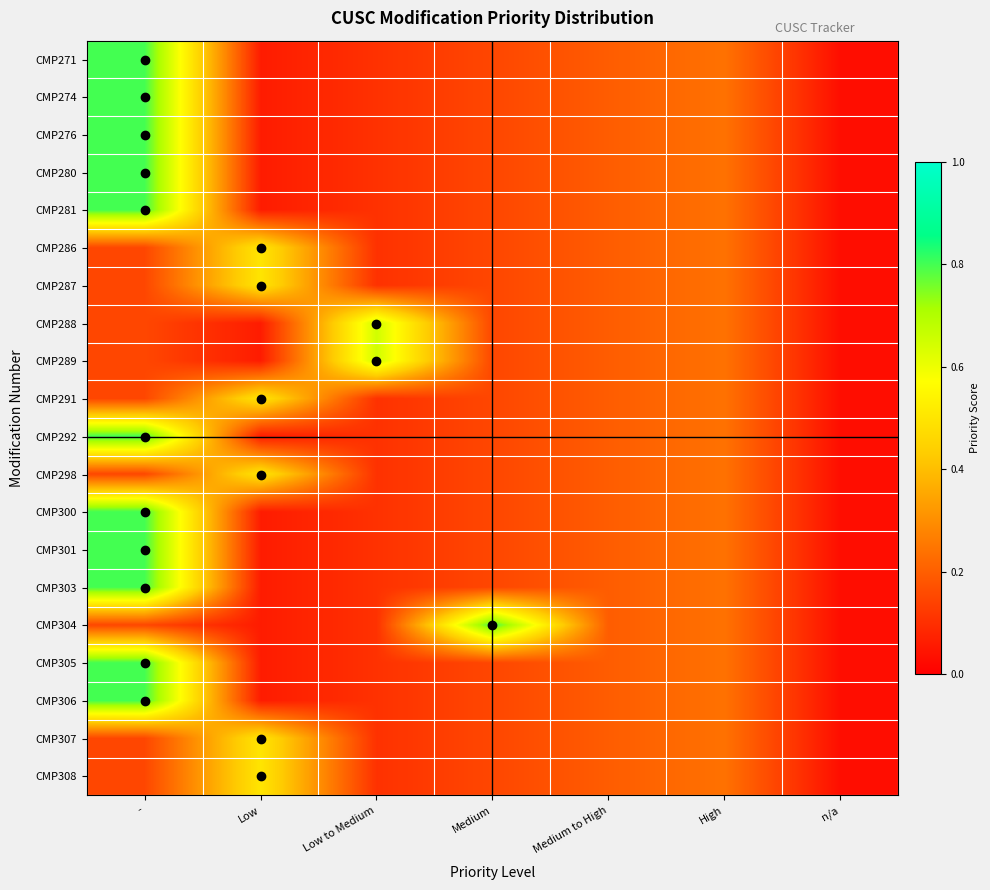

Reading left to right, list all the values displayed in this chart.

CMP271: -=0.8	Low=0.1	Low to Medium=0.1	Medium=0.1	Medium to High=0.2	High=0.2	n/a=0.0
CMP274: -=0.8	Low=0.1	Low to Medium=0.1	Medium=0.1	Medium to High=0.2	High=0.2	n/a=0.0
CMP276: -=0.8	Low=0.1	Low to Medium=0.1	Medium=0.1	Medium to High=0.2	High=0.2	n/a=0.0
CMP280: -=0.8	Low=0.1	Low to Medium=0.1	Medium=0.1	Medium to High=0.2	High=0.2	n/a=0.0
CMP281: -=0.8	Low=0.1	Low to Medium=0.1	Medium=0.1	Medium to High=0.2	High=0.2	n/a=0.0
CMP286: -=0.1	Low=0.5	Low to Medium=0.1	Medium=0.1	Medium to High=0.2	High=0.2	n/a=0.0
CMP287: -=0.1	Low=0.5	Low to Medium=0.1	Medium=0.1	Medium to High=0.2	High=0.2	n/a=0.0
CMP288: -=0.1	Low=0.1	Low to Medium=0.6	Medium=0.1	Medium to High=0.2	High=0.2	n/a=0.0
CMP289: -=0.1	Low=0.1	Low to Medium=0.6	Medium=0.1	Medium to High=0.2	High=0.2	n/a=0.0
CMP291: -=0.1	Low=0.5	Low to Medium=0.1	Medium=0.1	Medium to High=0.2	High=0.2	n/a=0.0
CMP292: -=0.8	Low=0.1	Low to Medium=0.1	Medium=0.1	Medium to High=0.2	High=0.2	n/a=0.0
CMP298: -=0.1	Low=0.5	Low to Medium=0.1	Medium=0.1	Medium to High=0.2	High=0.2	n/a=0.0
CMP300: -=0.8	Low=0.1	Low to Medium=0.1	Medium=0.1	Medium to High=0.2	High=0.2	n/a=0.0
CMP301: -=0.8	Low=0.1	Low to Medium=0.1	Medium=0.1	Medium to High=0.2	High=0.2	n/a=0.0
CMP303: -=0.8	Low=0.1	Low to Medium=0.1	Medium=0.1	Medium to High=0.2	High=0.2	n/a=0.0
CMP304: -=0.1	Low=0.1	Low to Medium=0.1	Medium=0.8	Medium to High=0.2	High=0.2	n/a=0.0
CMP305: -=0.8	Low=0.1	Low to Medium=0.1	Medium=0.1	Medium to High=0.2	High=0.2	n/a=0.0
CMP306: -=0.8	Low=0.1	Low to Medium=0.1	Medium=0.1	Medium to High=0.2	High=0.2	n/a=0.0
CMP307: -=0.1	Low=0.5	Low to Medium=0.1	Medium=0.1	Medium to High=0.2	High=0.2	n/a=0.0
CMP308: -=0.1	Low=0.5	Low to Medium=0.1	Medium=0.1	Medium to High=0.2	High=0.2	n/a=0.0